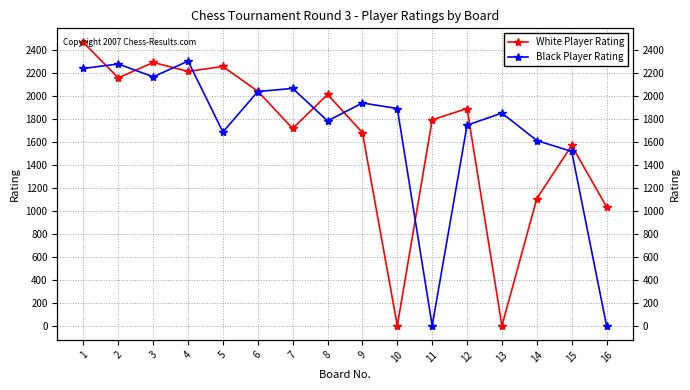

Which series has the widest spread of values?

White Player Rating